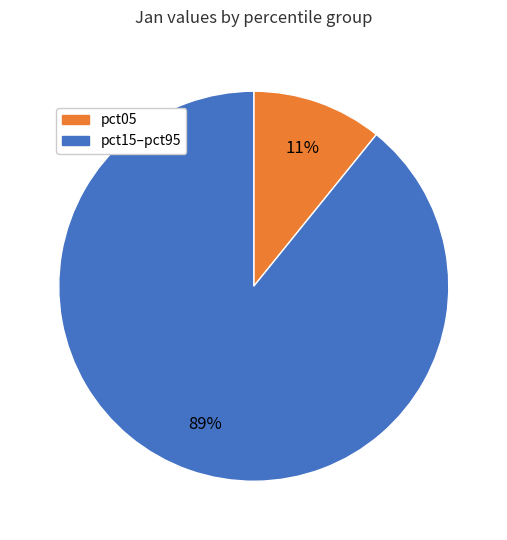

To the nearest percent, what is the average slice percentage?

50%